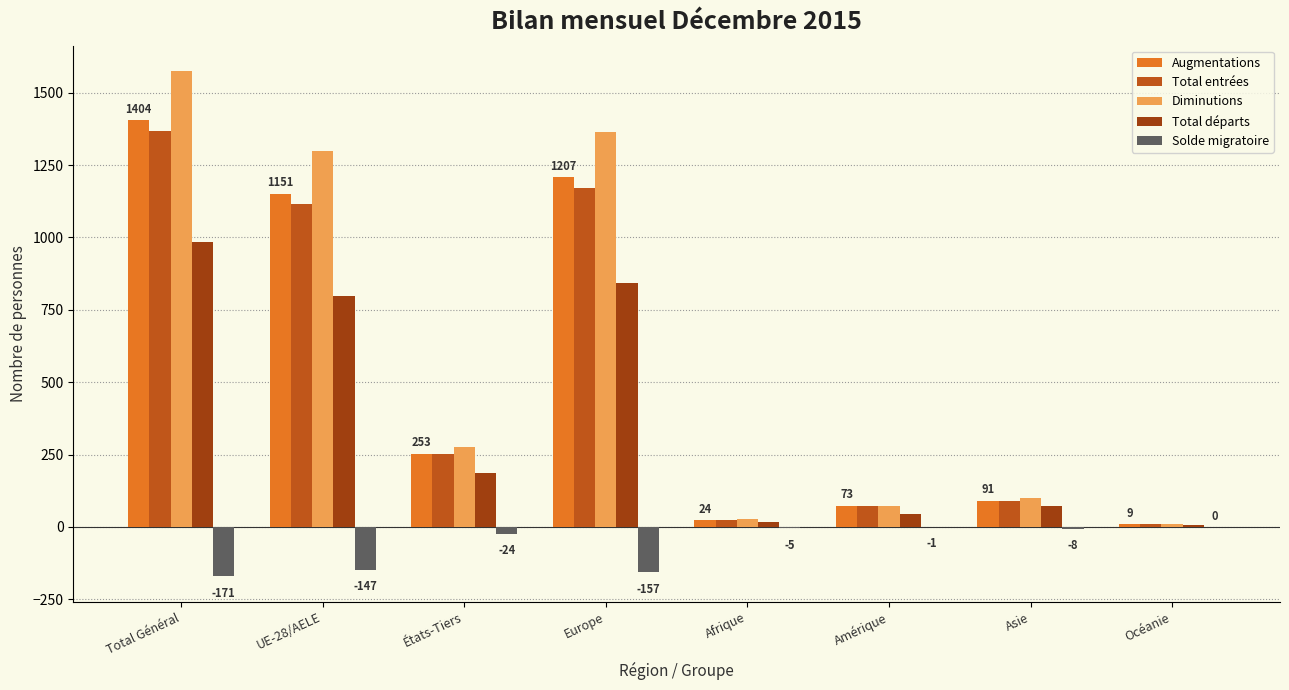

The value of Total départs at Océanie is 8. True or false?

True